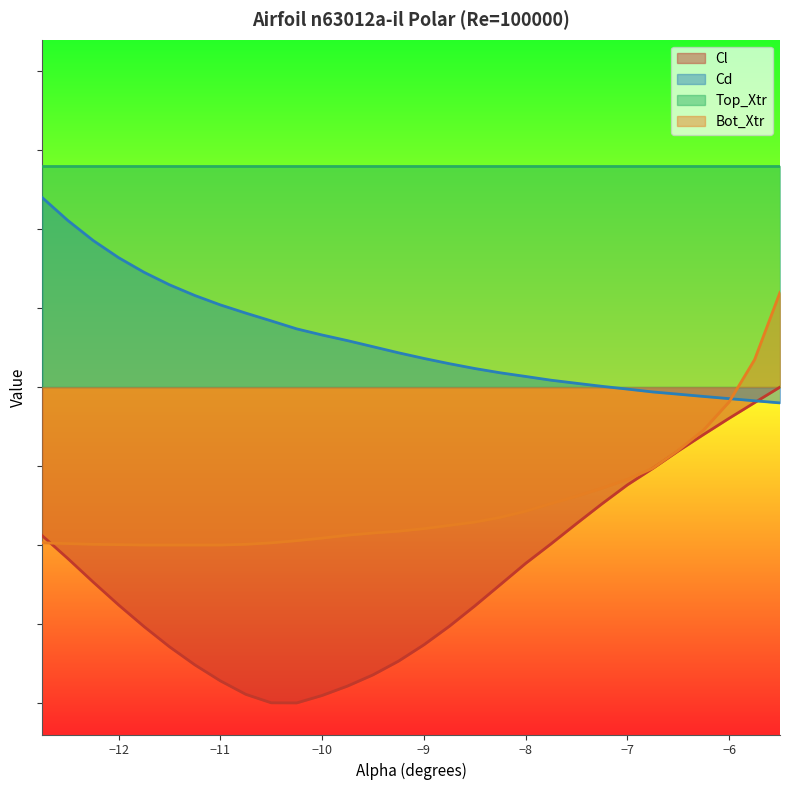

Does the chart display data point markers on the line(s)?

No